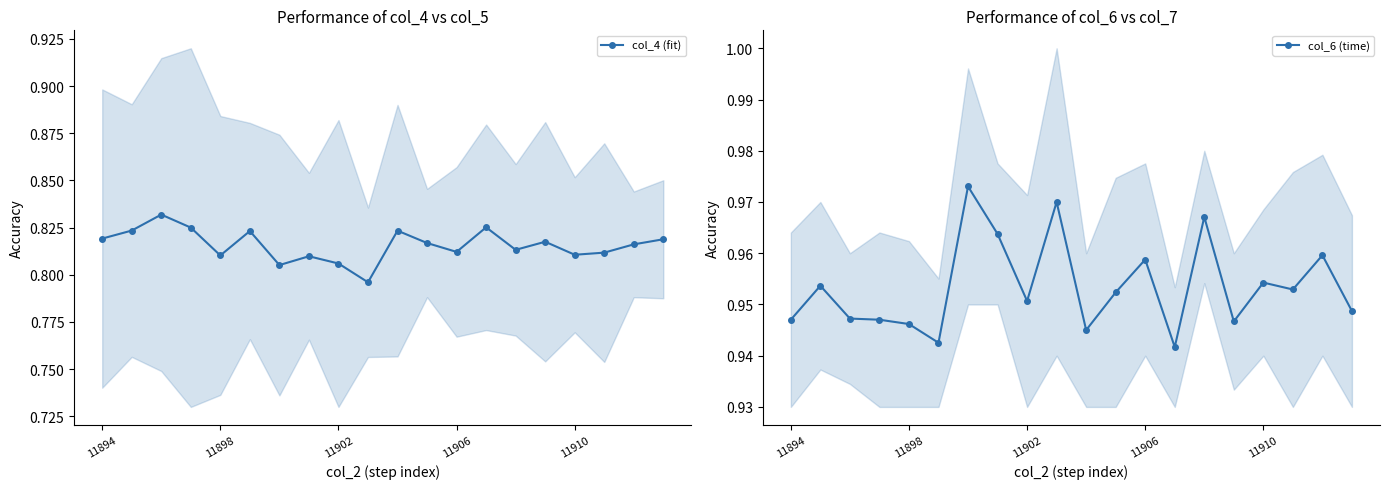

At which category does col_4 (fit) reach its first local valley?

11898